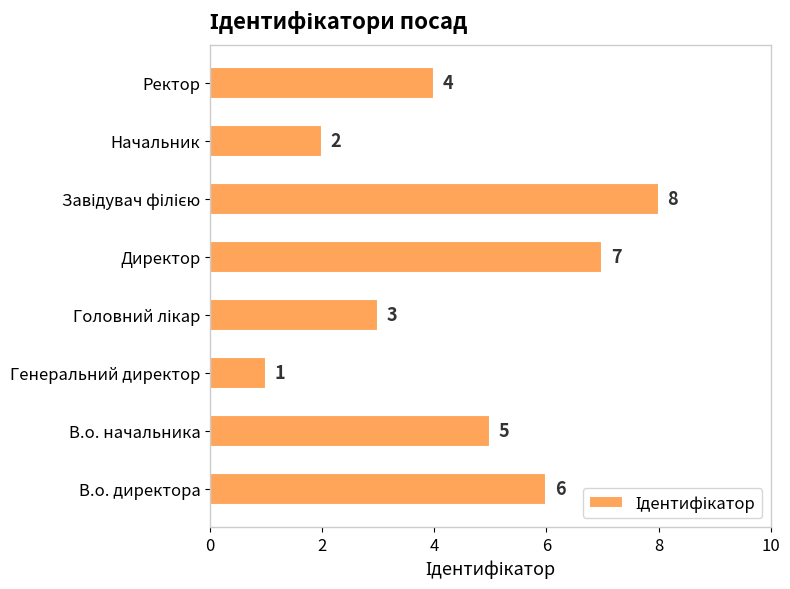

At which category does the chart reach its minimum across all series?

Генеральний директор